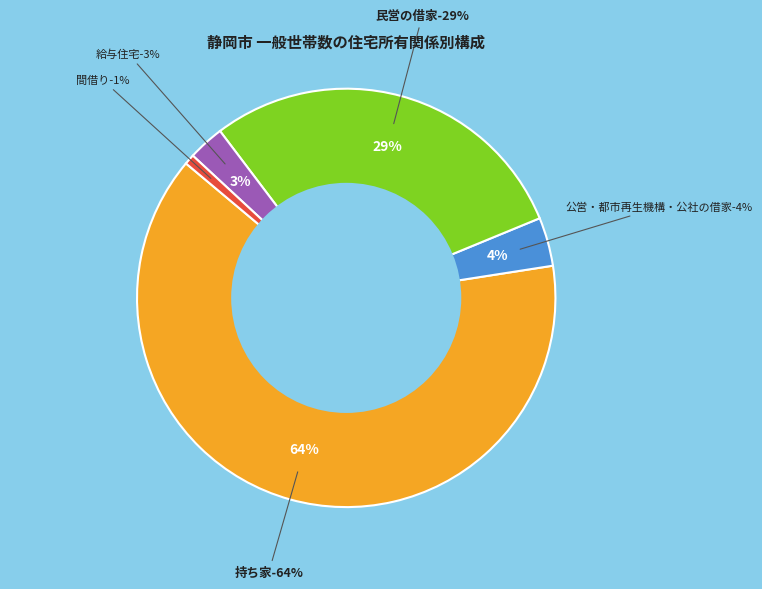

True or false: 葵区 accounts for 32% of the total.

False